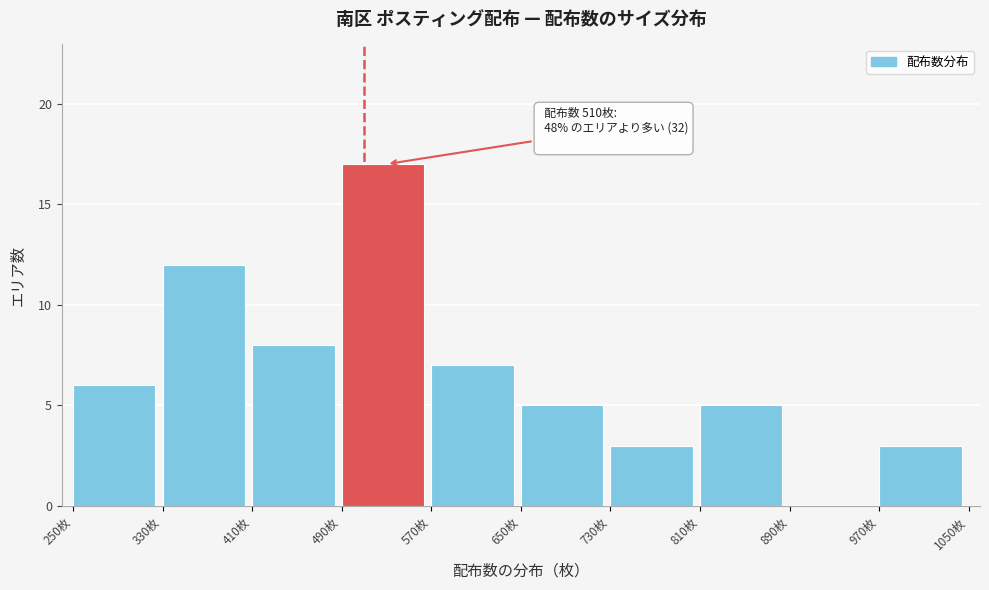

Over which range of the x-axis is the bar tallest?

490 to 570